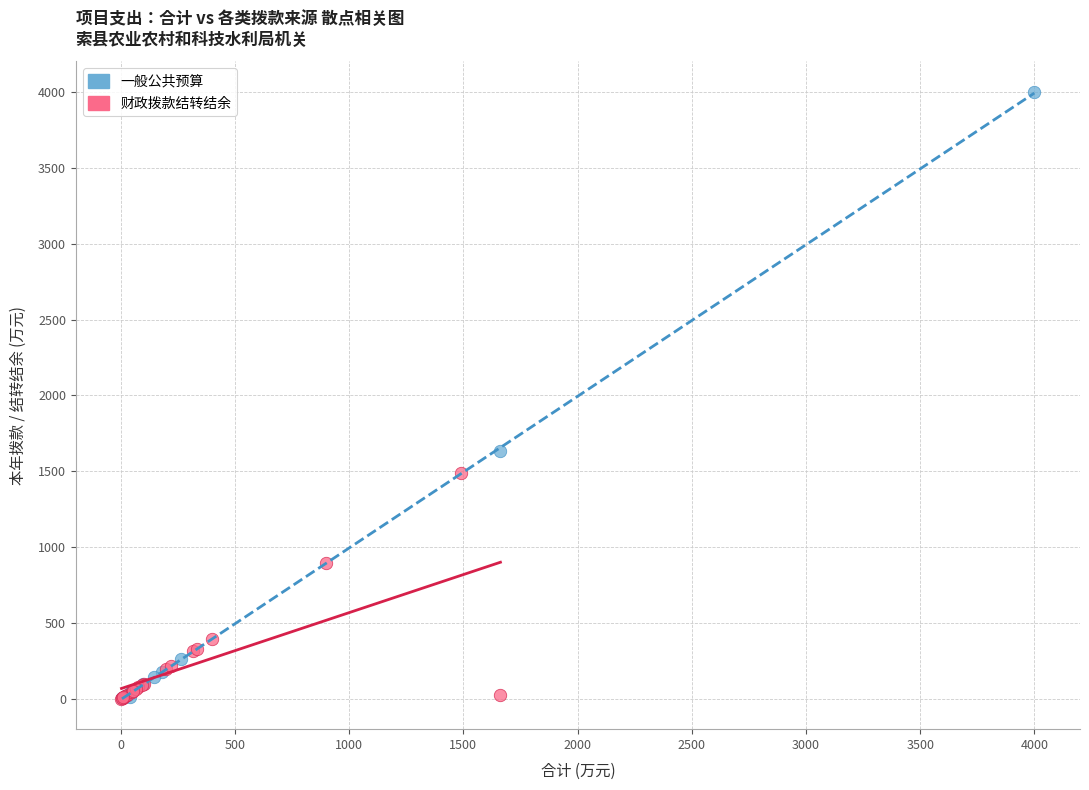

Which series has the largest Y range (max minus min)?

一般公共预算